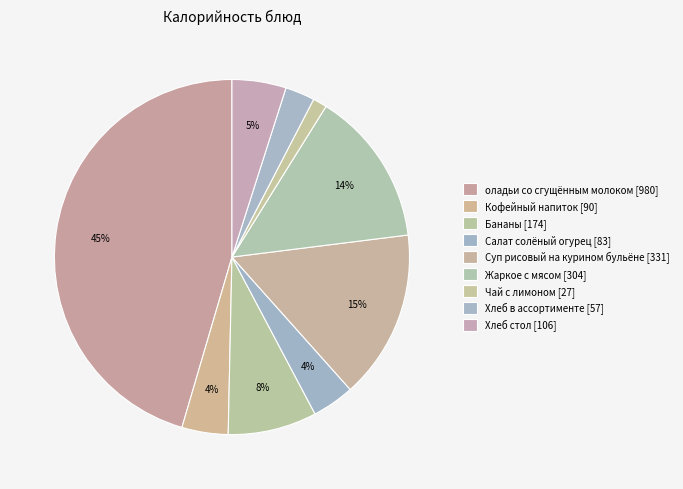

How many slices are in this pie chart?

9